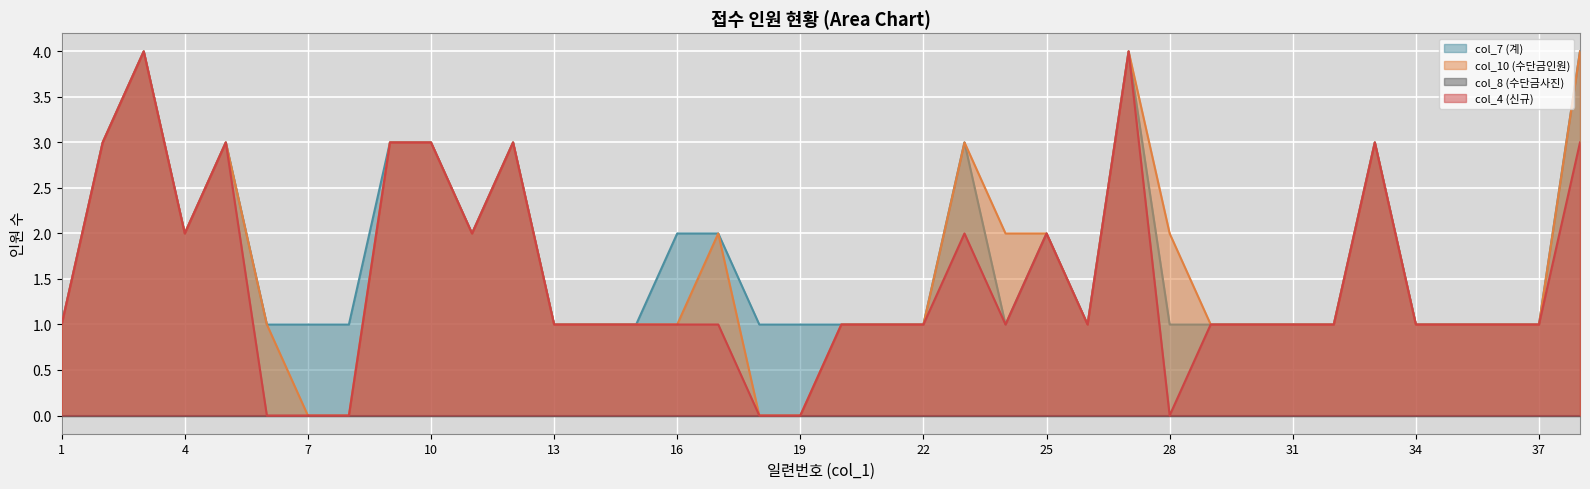

Which category has the lowest value in the col_4 (신규) series?

6